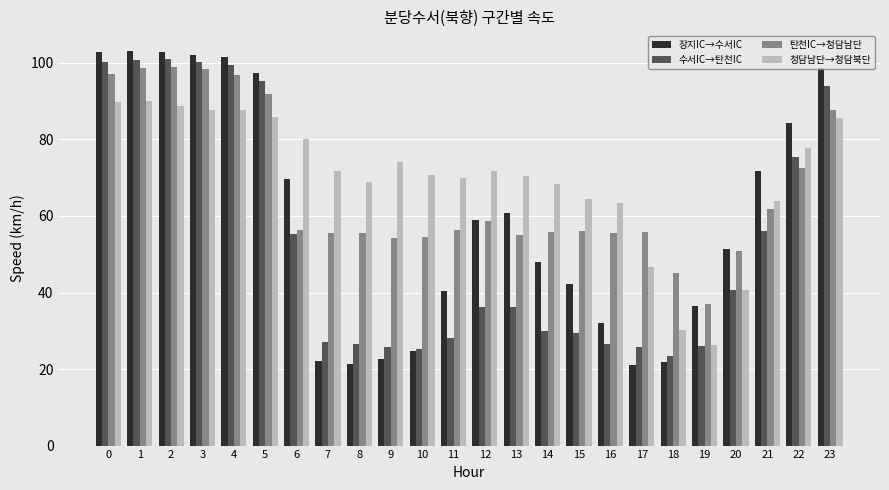

Rank the series by their average value, from lowest to highest.

수서IC→탄천IC, 장지IC→수서IC, 탄천IC→청담남단, 청담남단→청담북단